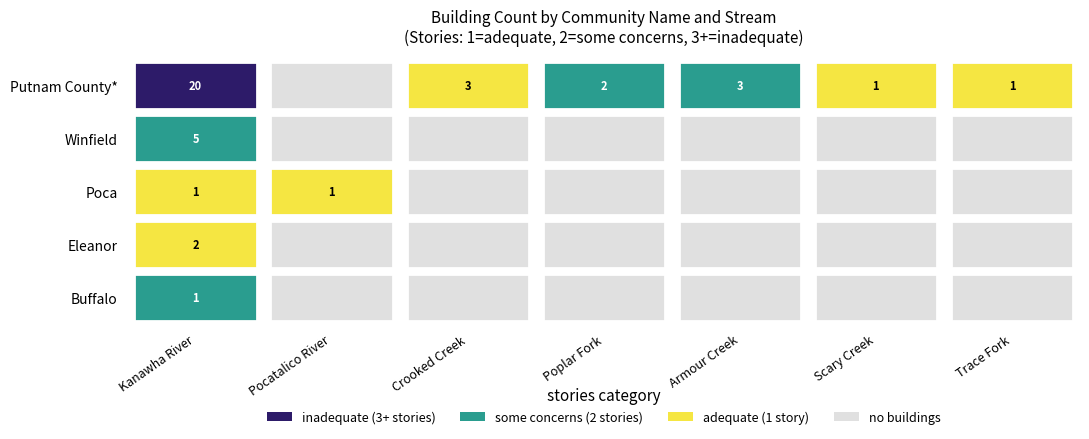

How many values in the Putnam County* series are below 2?

3